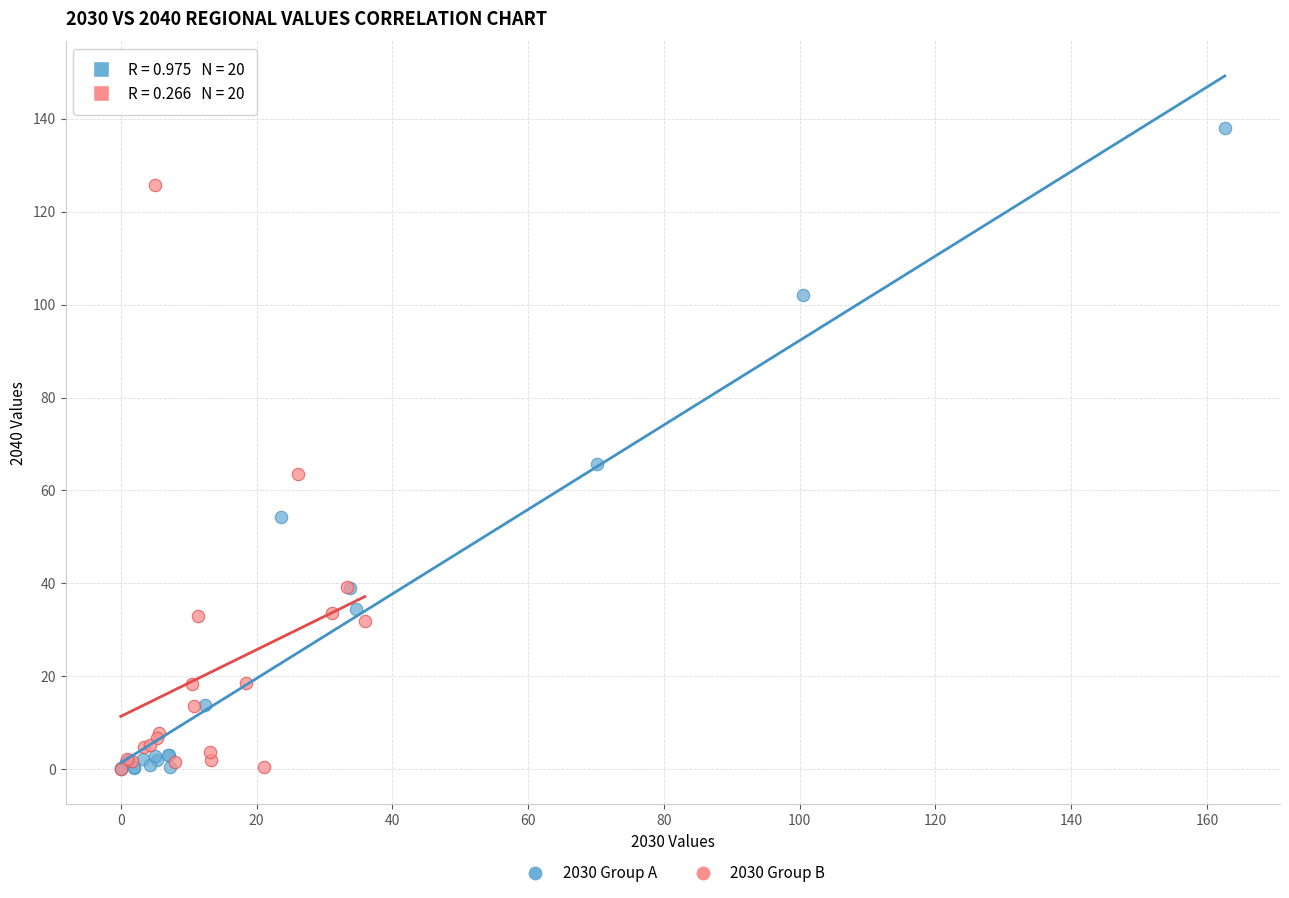

Which series contains the highest Y value?

2030 Group A